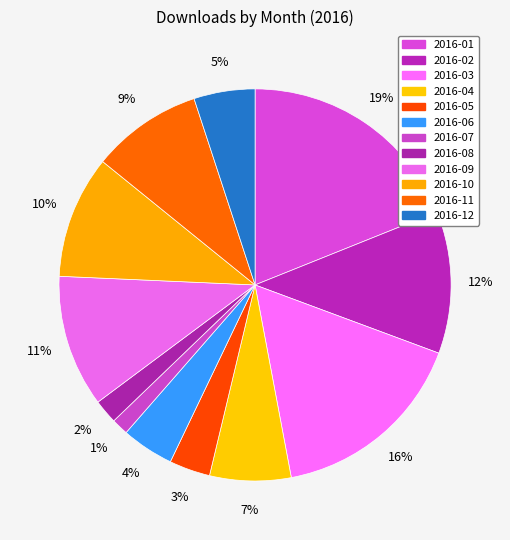

Rank the categories by value from lowest to highest.

2016-07, 2016-08, 2016-05, 2016-06, 2016-12, 2016-04, 2016-11, 2016-10, 2016-09, 2016-02, 2016-03, 2016-01